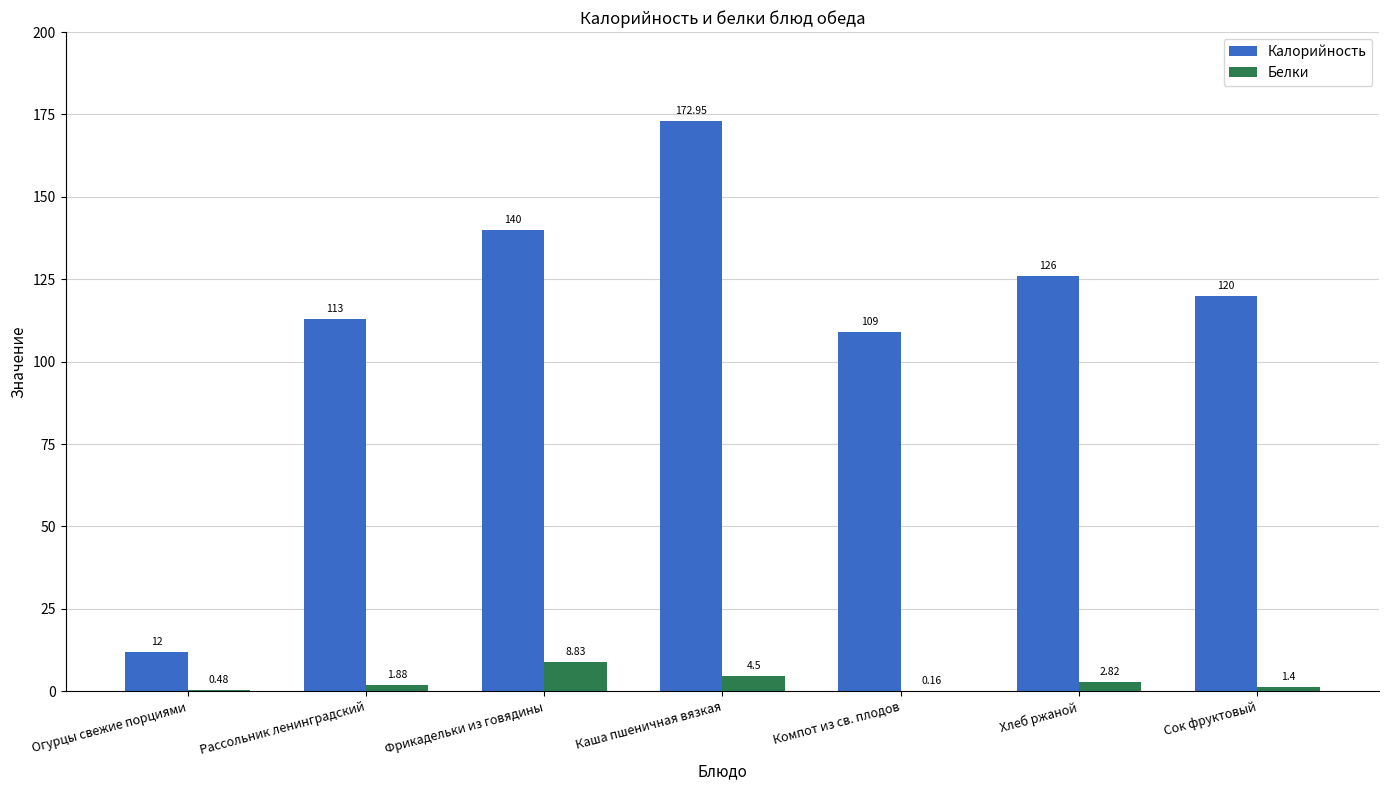

At which label does Калорийность reach its peak?

Каша пшеничная вязкая